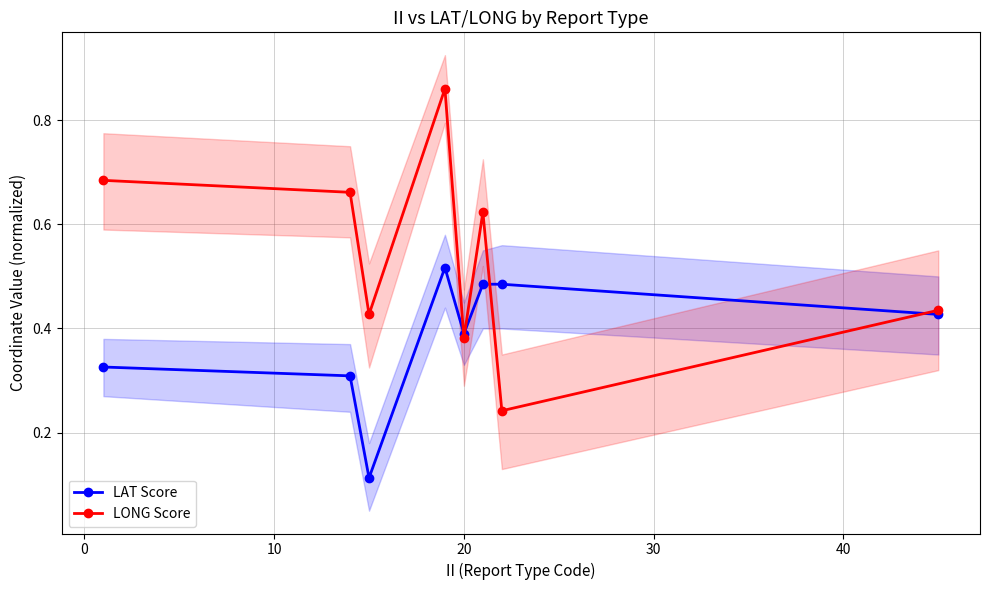

True or false: LONG Score has more than 2 interior local peaks.

False